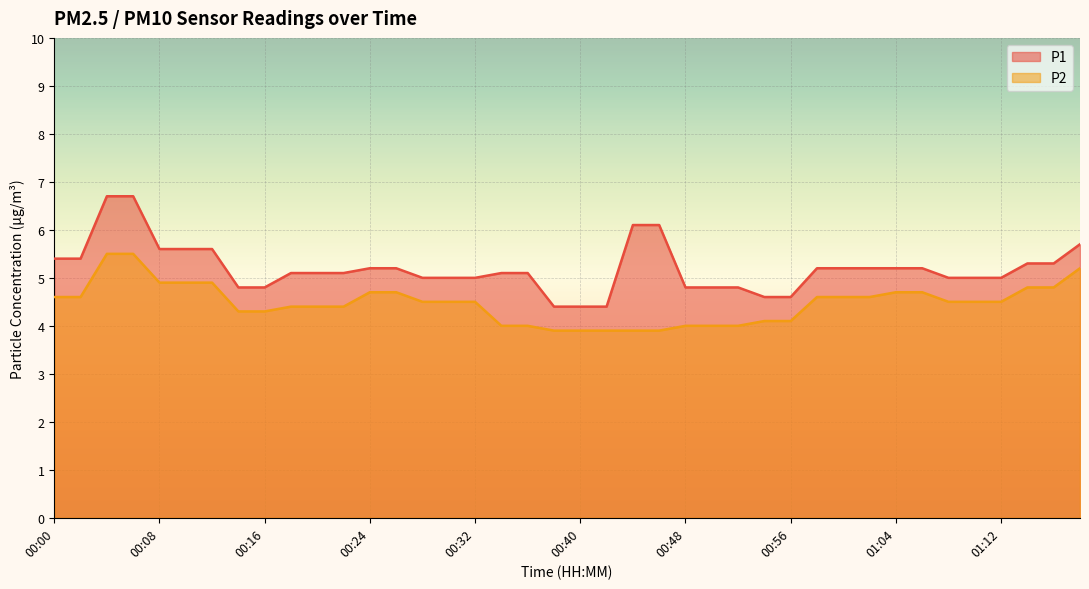

Does the chart display data point markers on the line(s)?

No